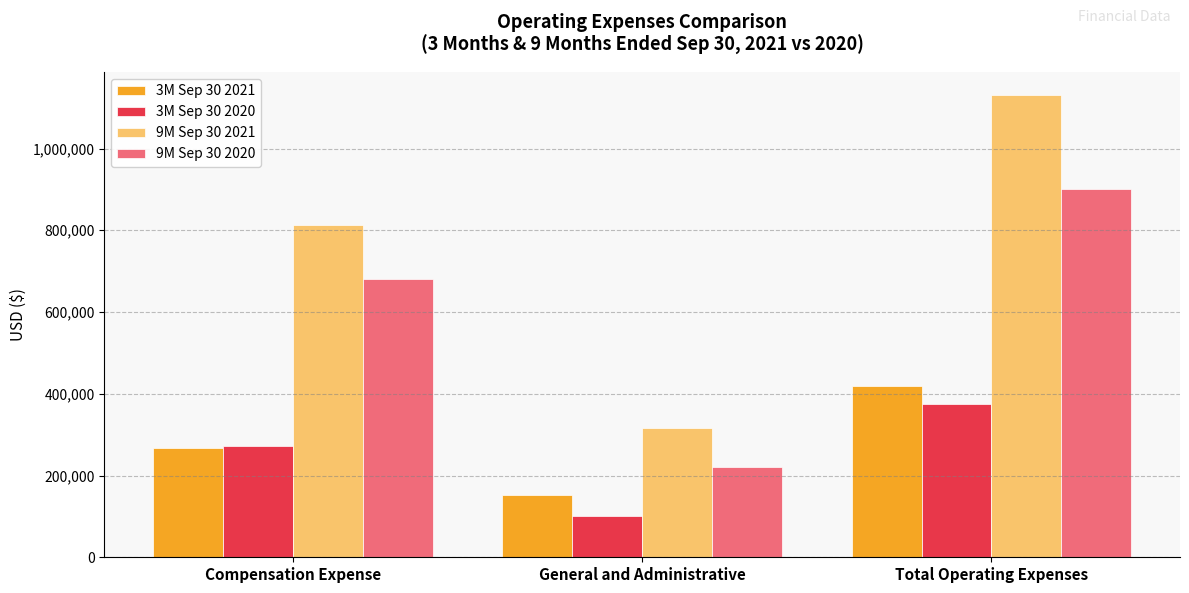

What are all the series names shown in the legend?

3M Sep 30 2021, 3M Sep 30 2020, 9M Sep 30 2021, 9M Sep 30 2020